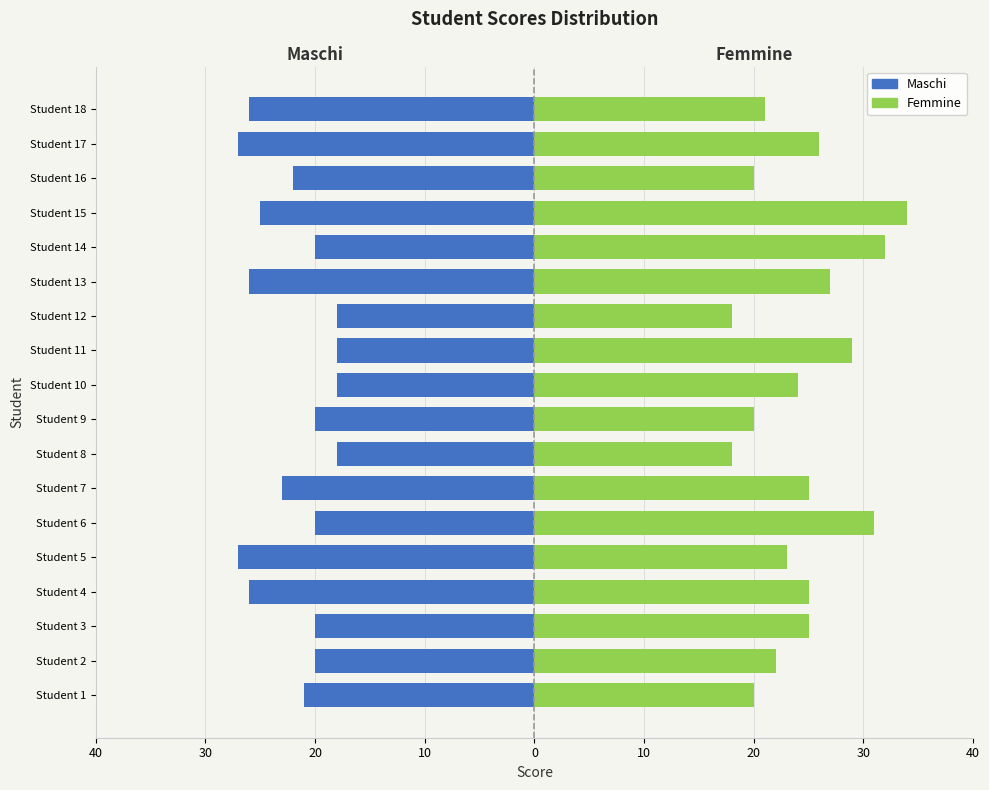

At how many categories does at least one series exceed 9?

18